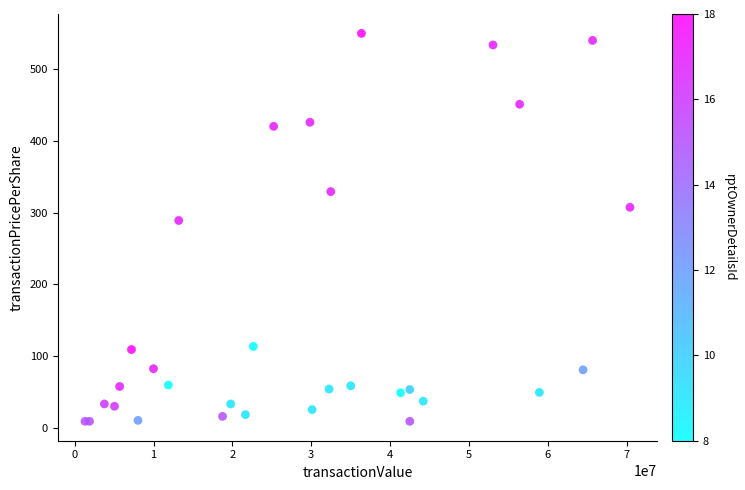

What Y value in the scatter plot is closest to 279?

289.1